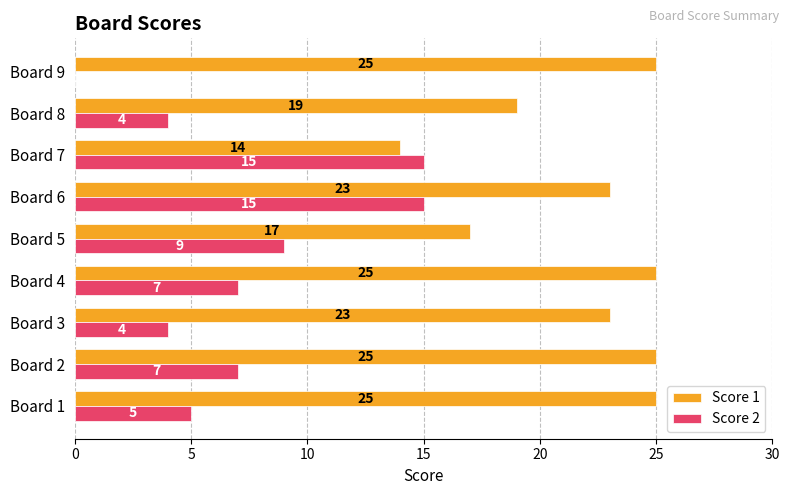

The value of Score 1 at Board 2 is 25. True or false?

True